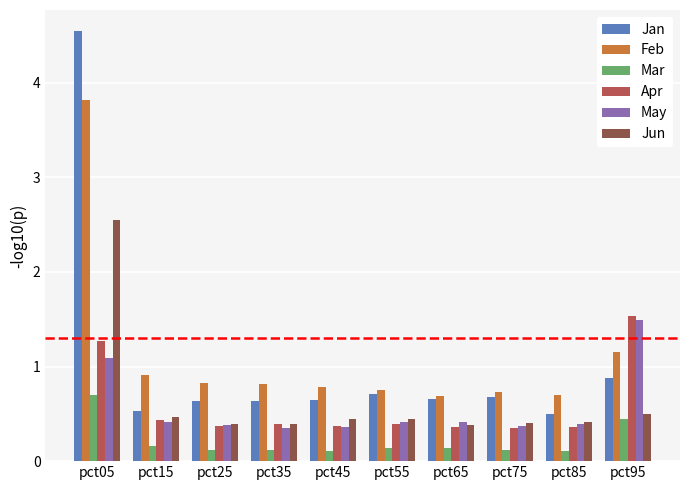

What is the maximum value shown in the chart?

4.5